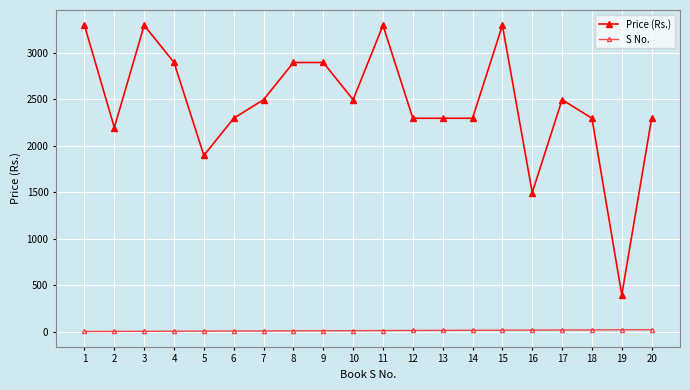

What value does the S No. series have at 17?

17